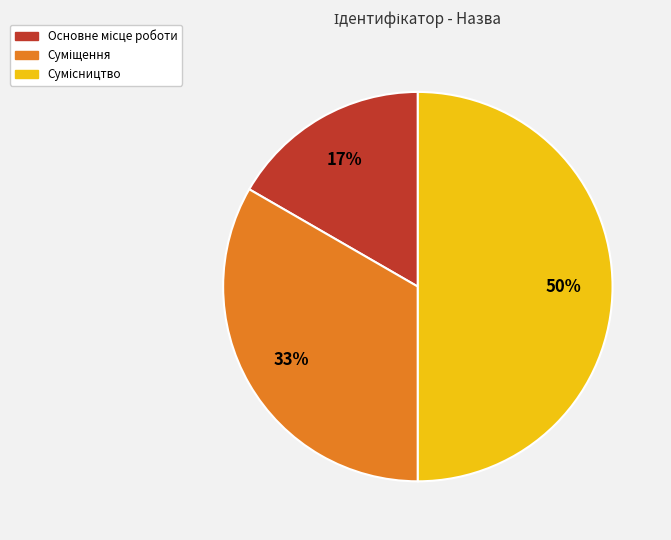

To the nearest percent, what is the average slice percentage?

33%